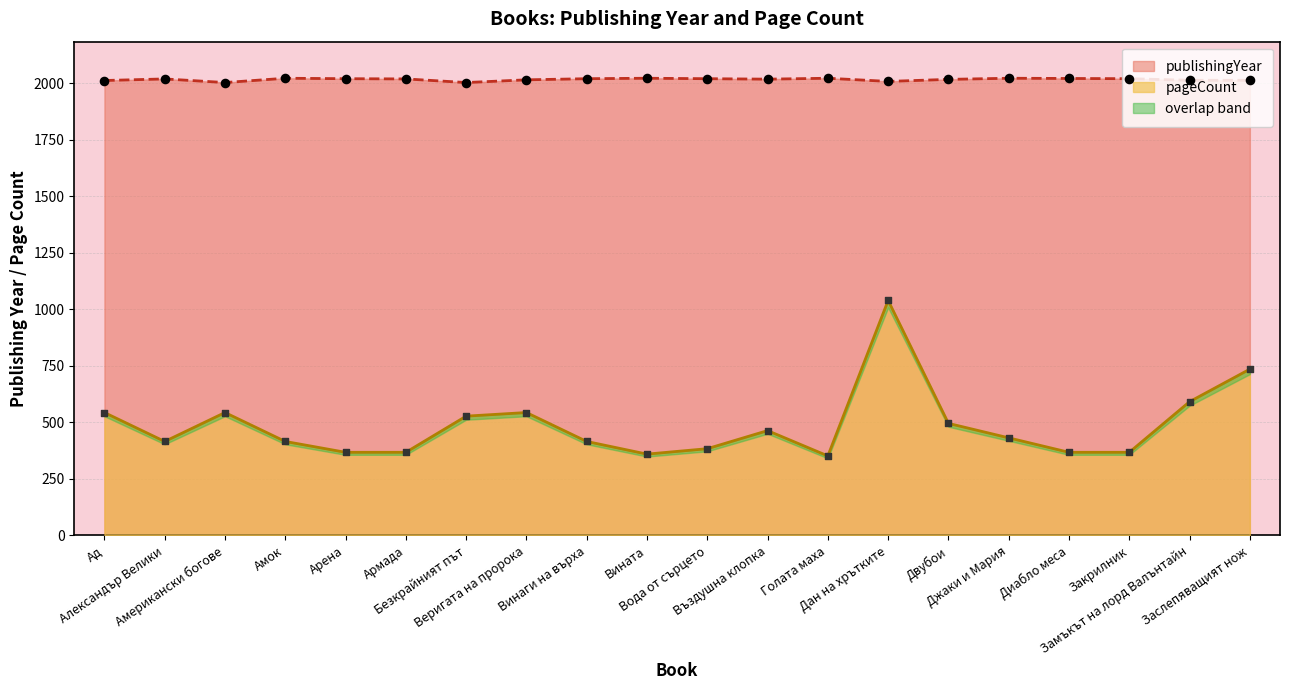

Which series has the largest total across all categories?

publishingYear